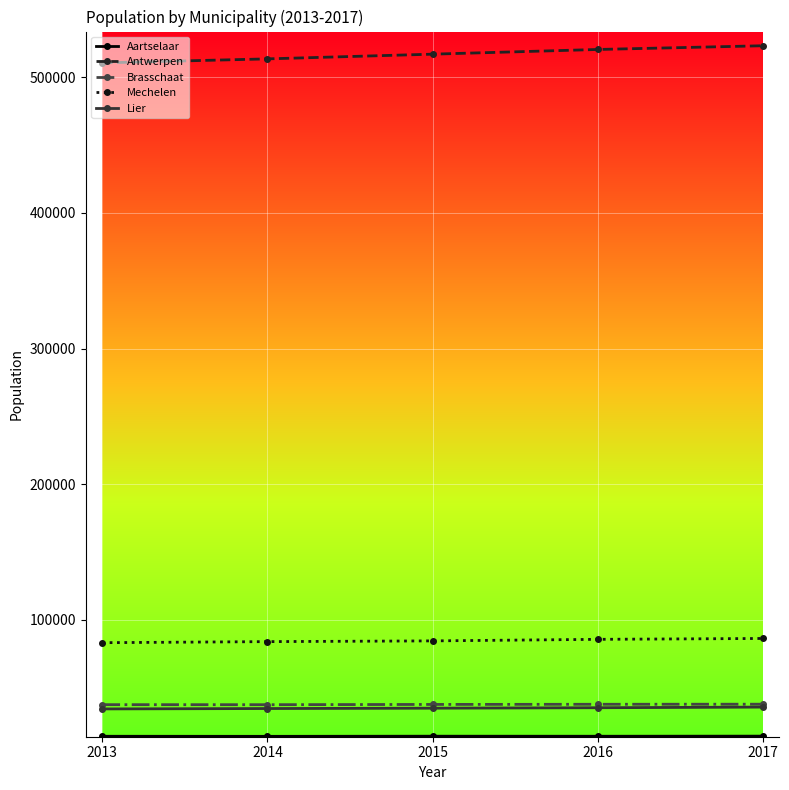

The value of Brasschaat at 2015 is 55597. True or false?

False